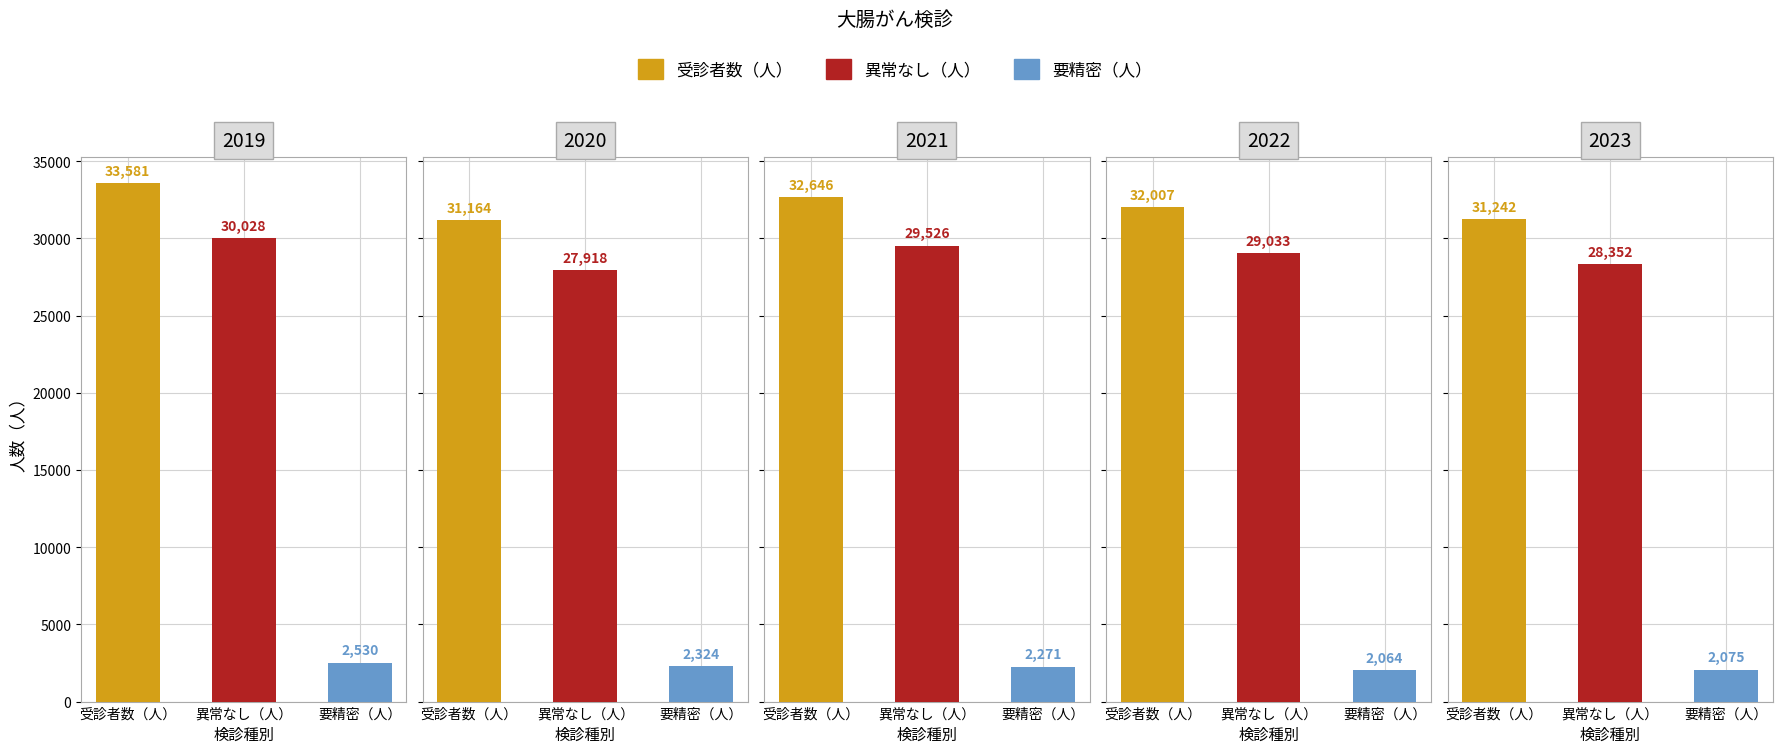

Reading left to right, list all the values displayed in this chart.

受診者数（人）: 33581	31164	32646	32007	31242
異常なし（人）: 30028	27918	29526	29033	28352
要精密（人）: 2530	2324	2271	2064	2075